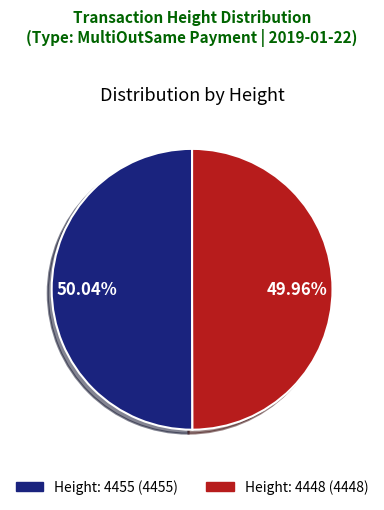

Is there any slice that represents more than half of the pie?

Yes